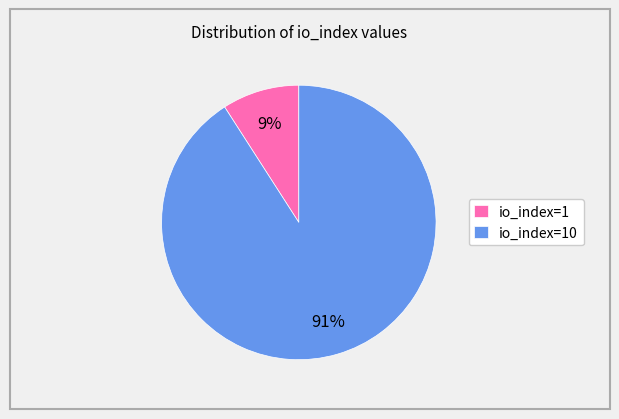

Combined, do io_index=10 and io_index=1 account for over 50%?

Yes